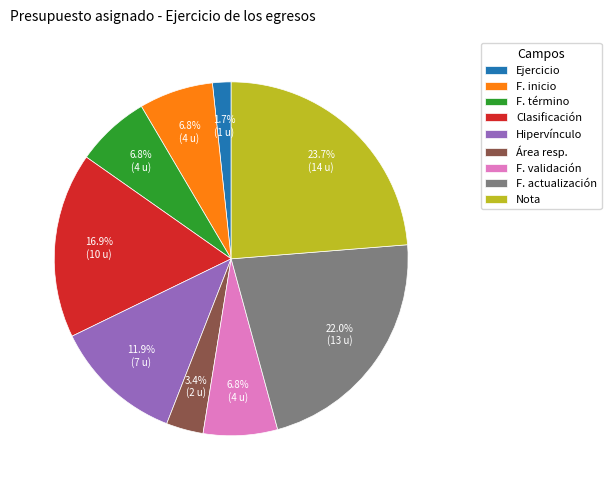

Does any single category account for the majority?

No